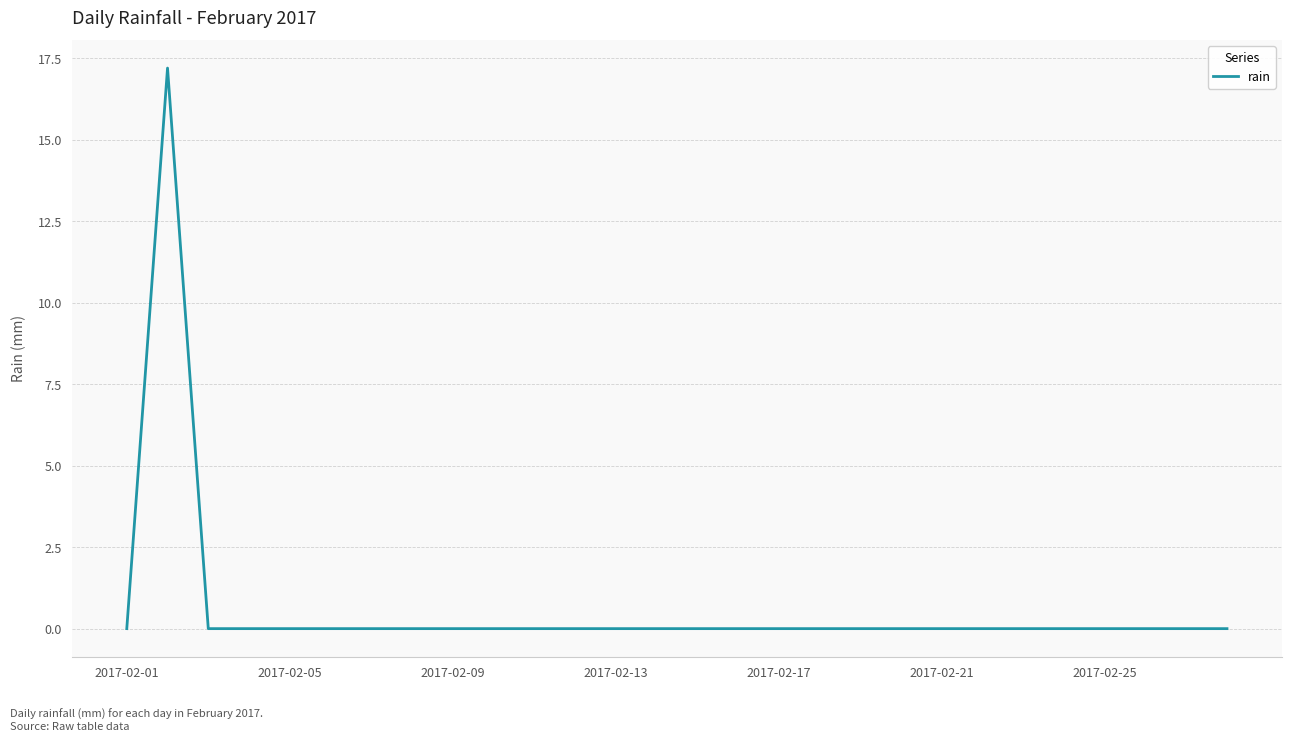

What is the difference between the maximum and minimum values?

17.2